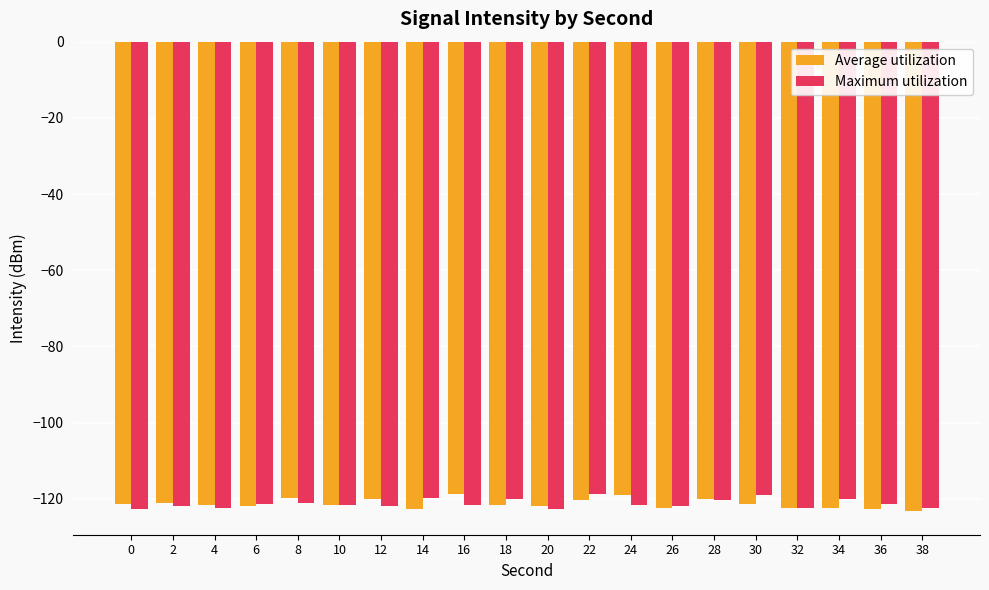

What is the difference between the maximum and minimum values in the Average utilization series?

4.4